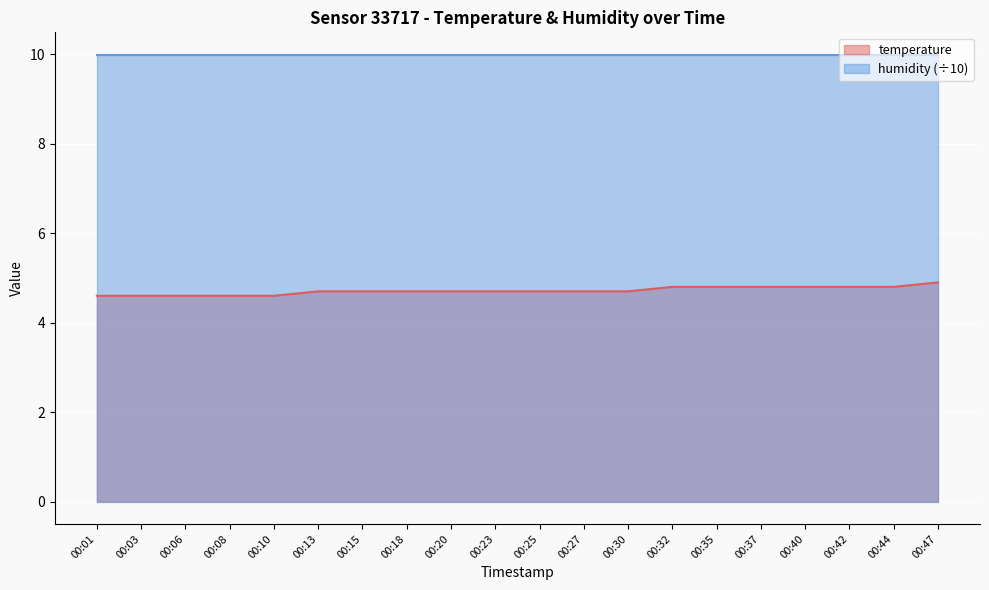

Reading right to left, list all the values displayed in this chart.

4.9	4.8	4.8	4.8	4.8	4.8	4.8	4.7	4.7	4.7	4.7	4.7	4.7	4.7	4.7	4.6	4.6	4.6	4.6	4.6